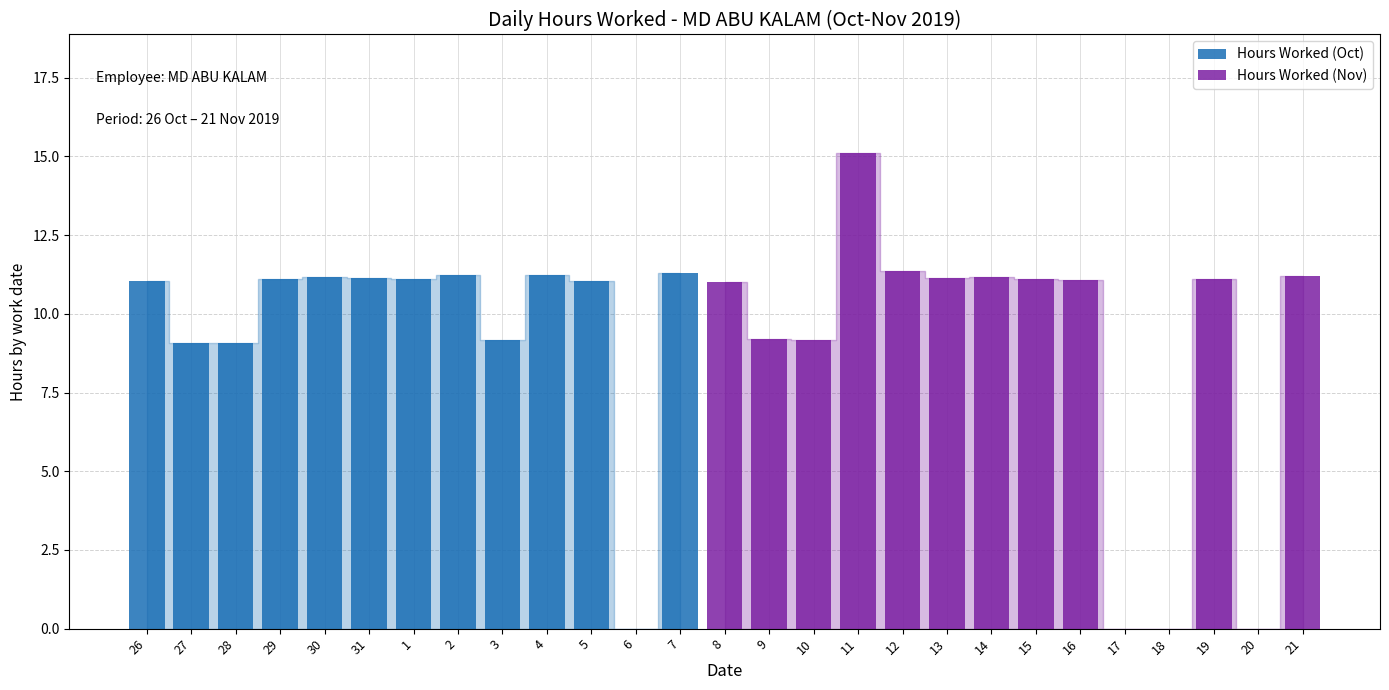

Which category has the highest value across all series?

11